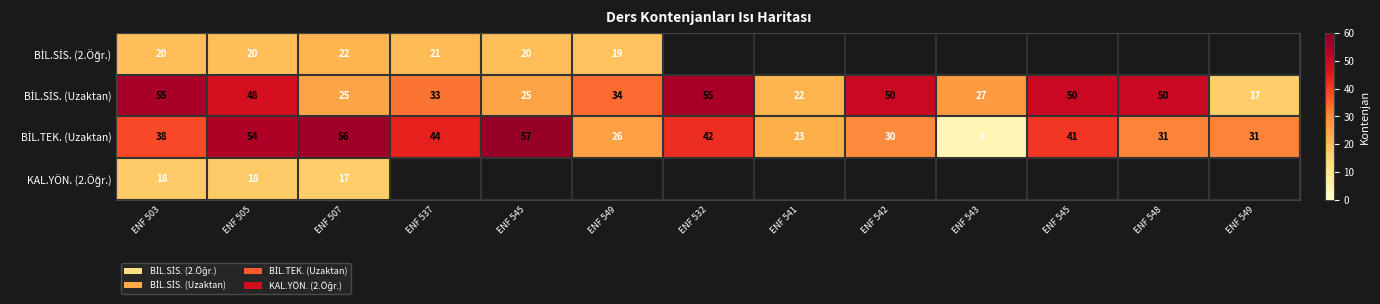

Which series has the largest range (max minus min)?

BİL.TEK. (Uzaktan)